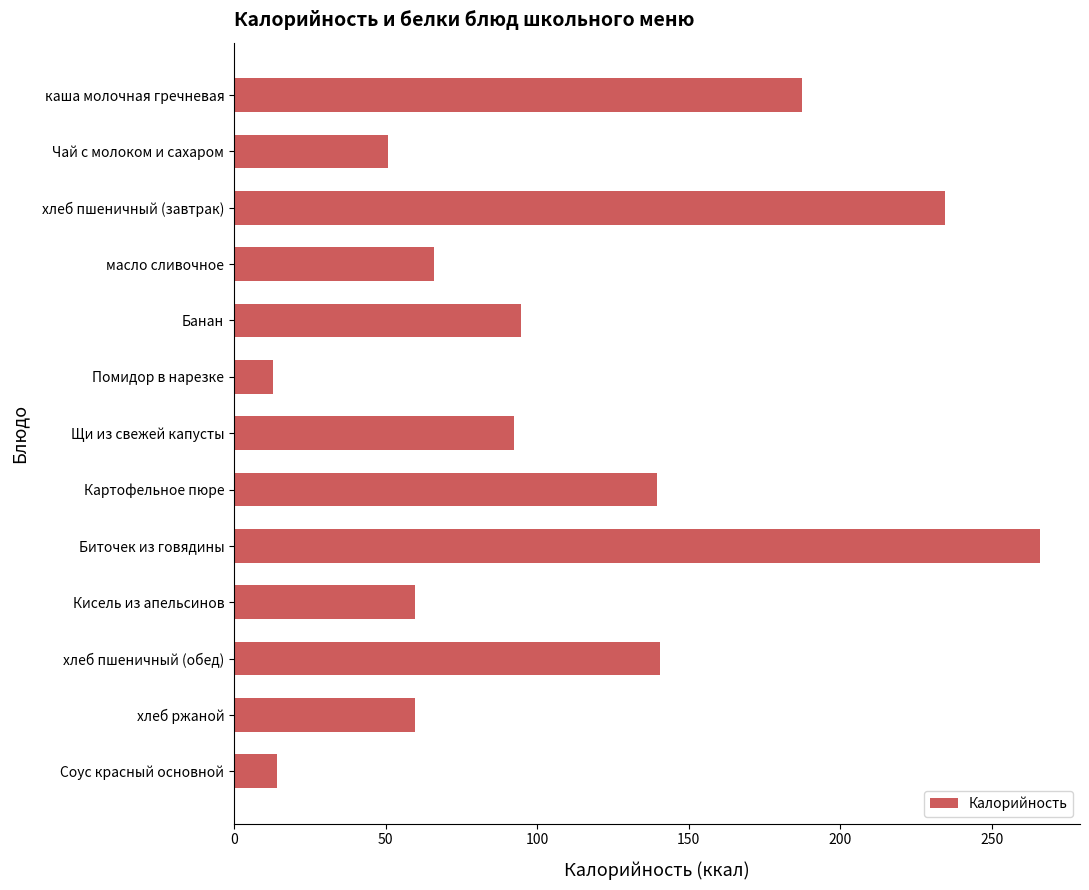

Is it true that the value at Биточек из говядины is 265.7?

True